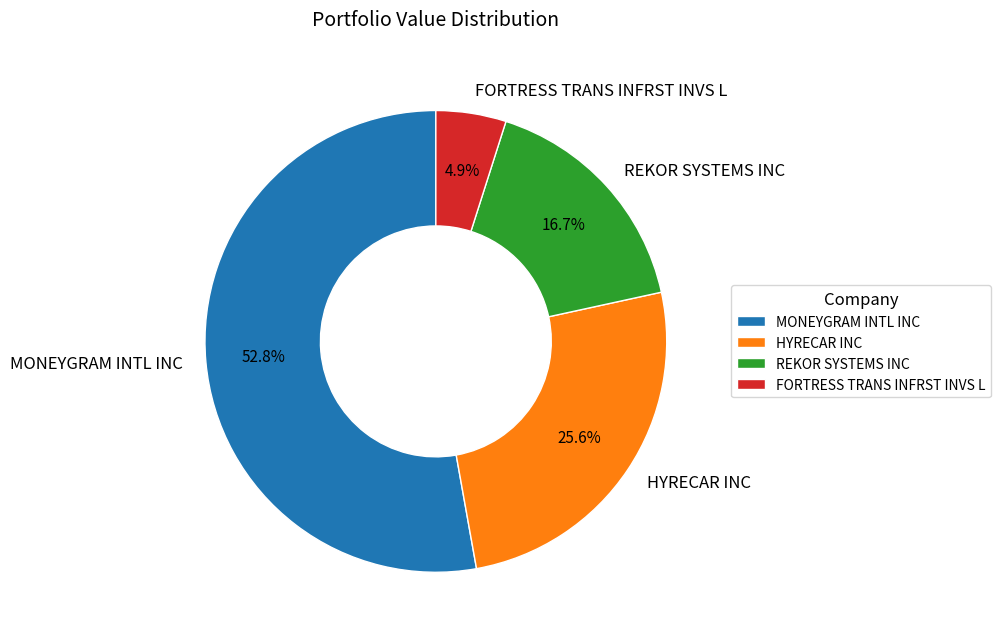

To the nearest percent, what portion does MONEYGRAM INTL INC represent?

53%